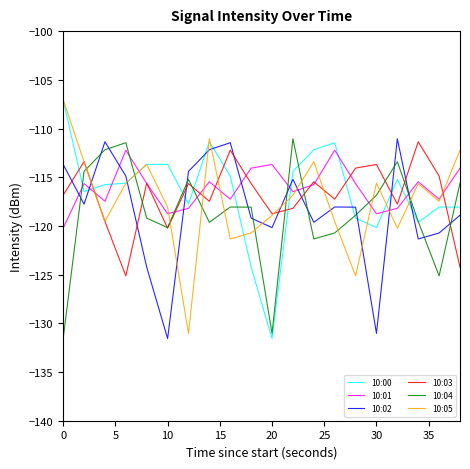

How many lines are shown in the chart?

6